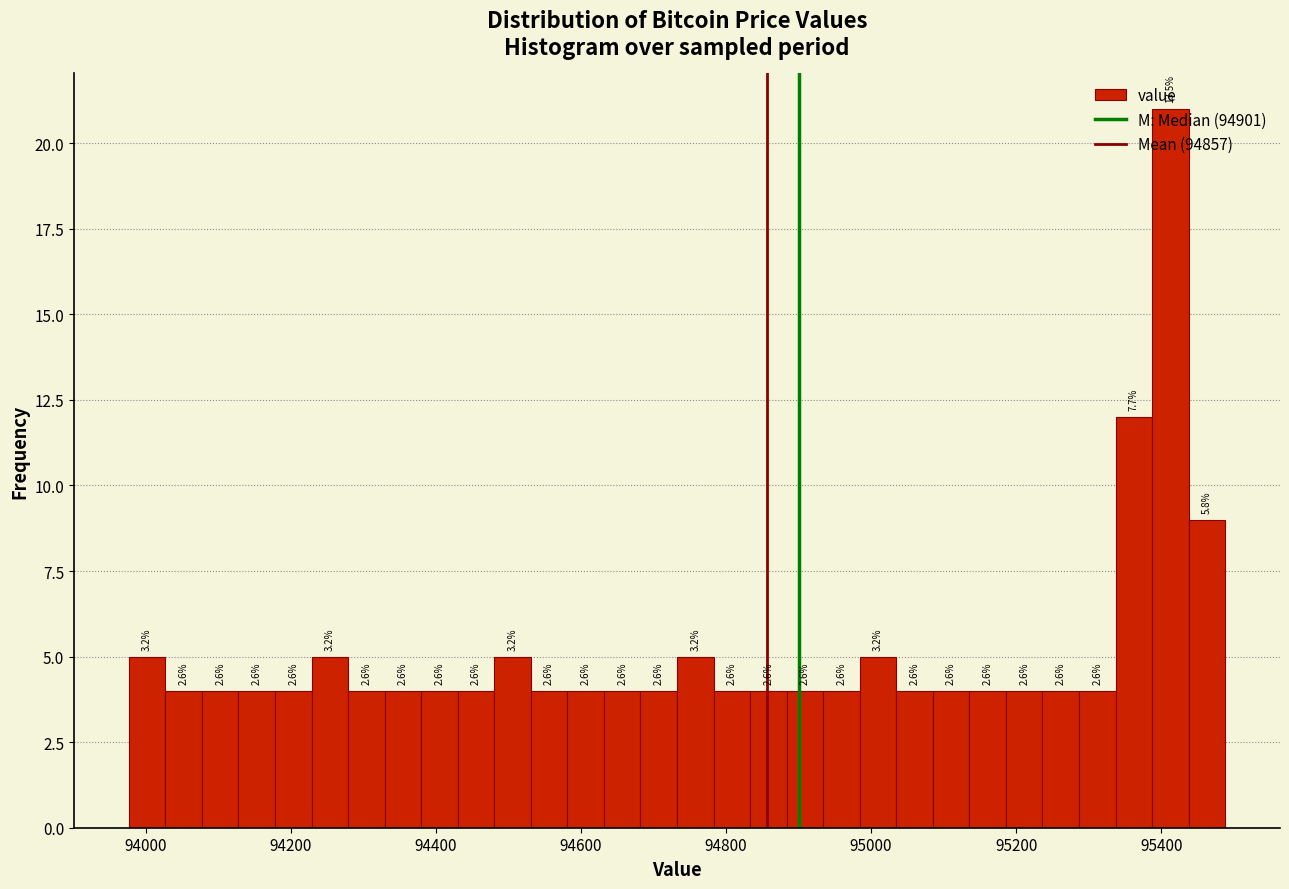

Read against the x-axis, roughly where is the centre of the tallest bar?

95420